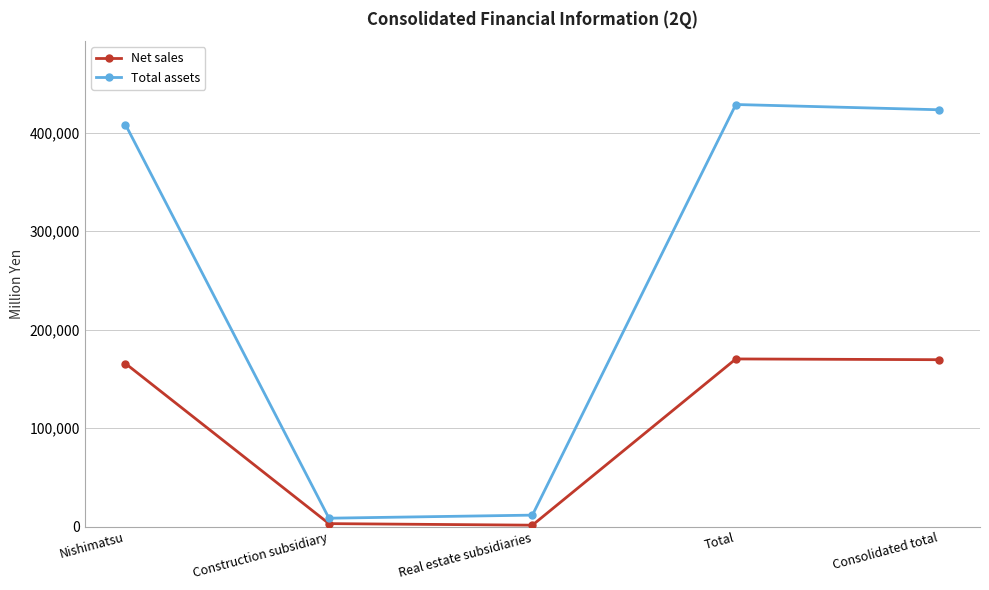

What is the maximum value for Net sales?

170320